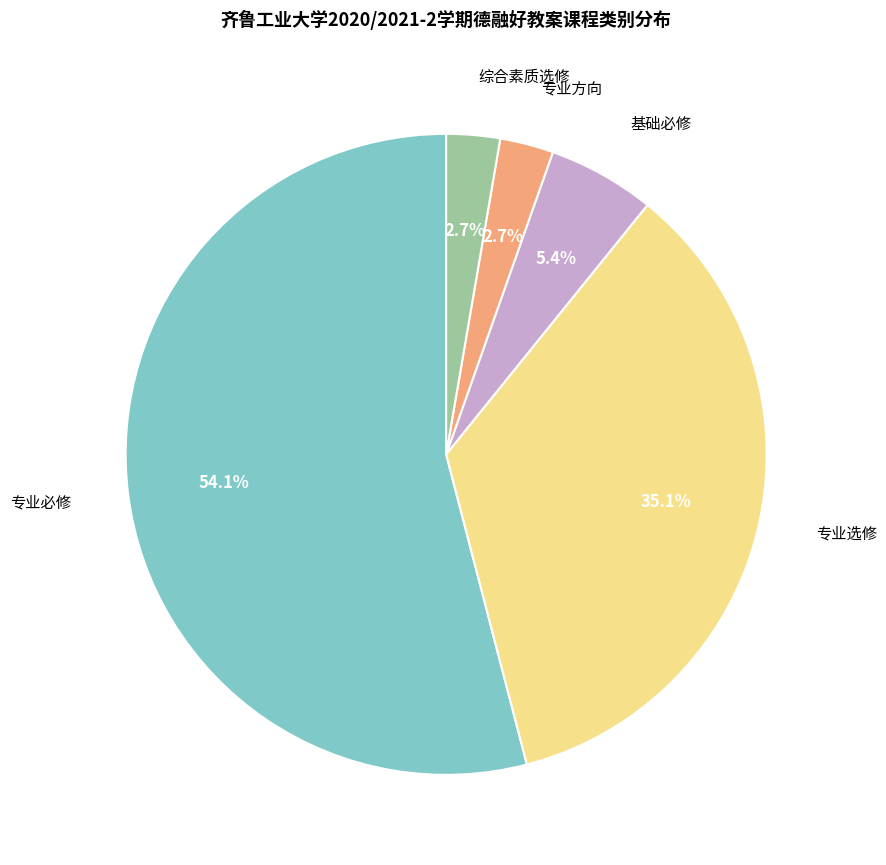

How many slices are in this pie chart?

5